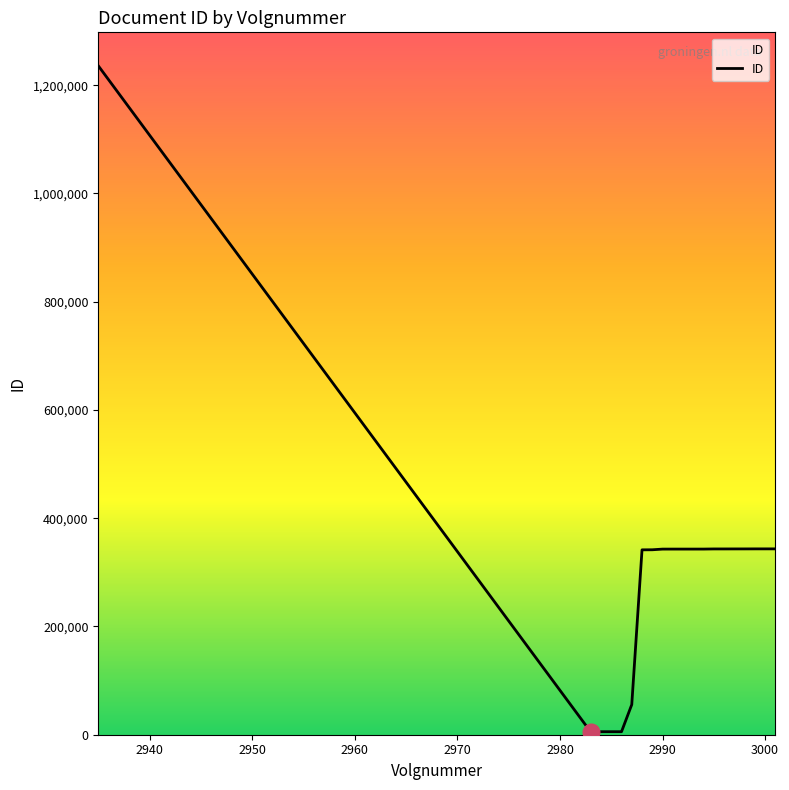

What is the maximum value shown in the chart?

1235943